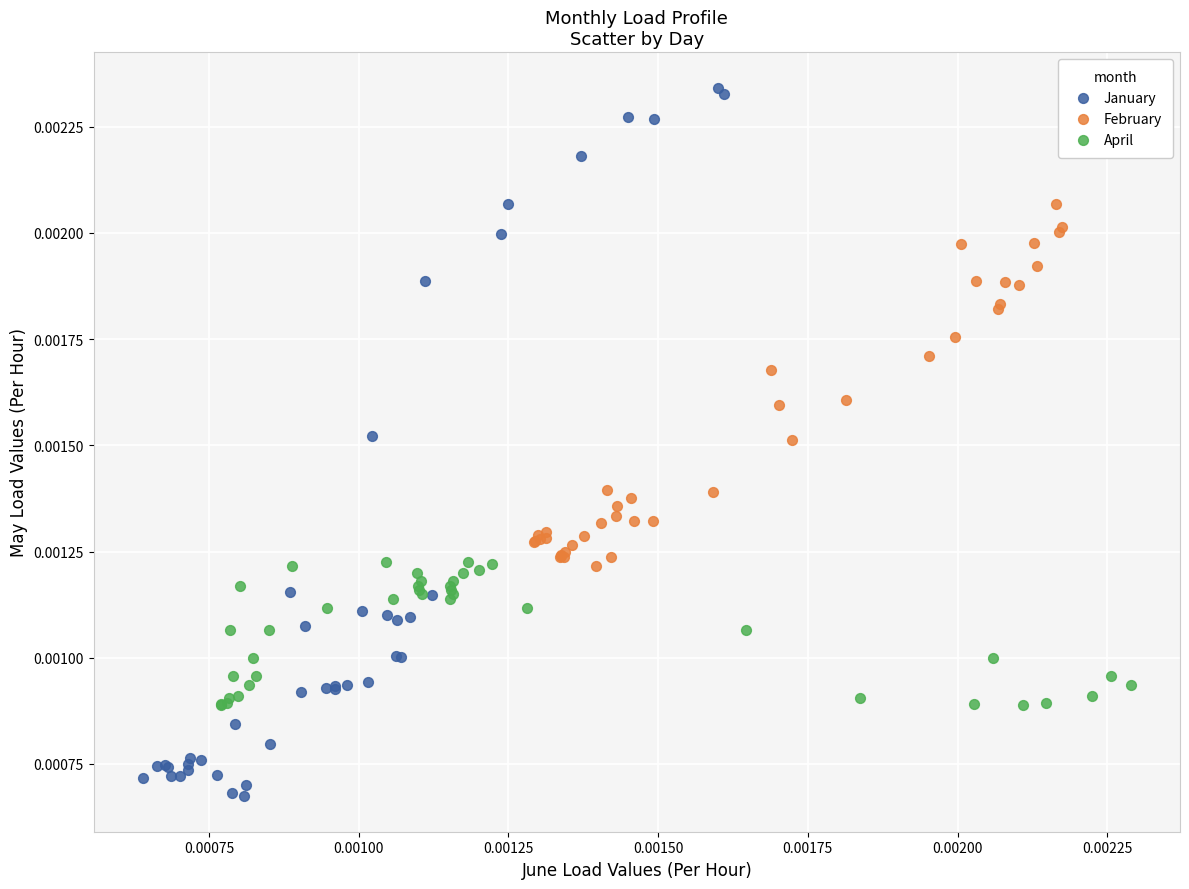

Which series contains the highest Y value?

January